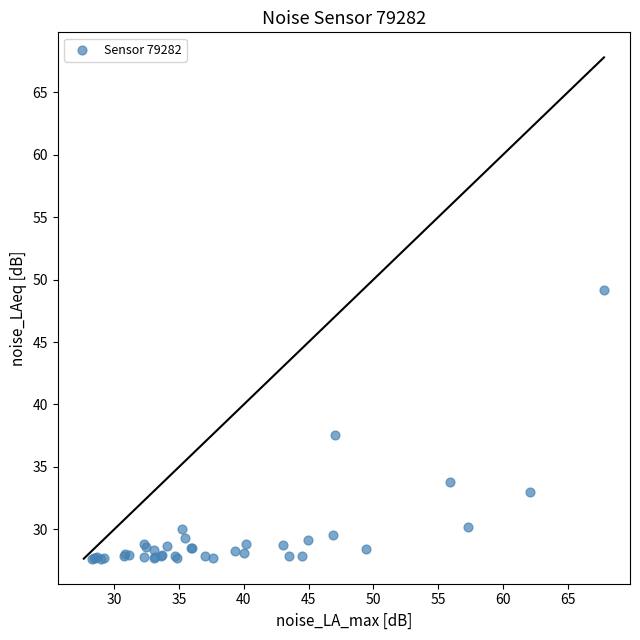

What Y value in the scatter plot is closest to 38?

37.5